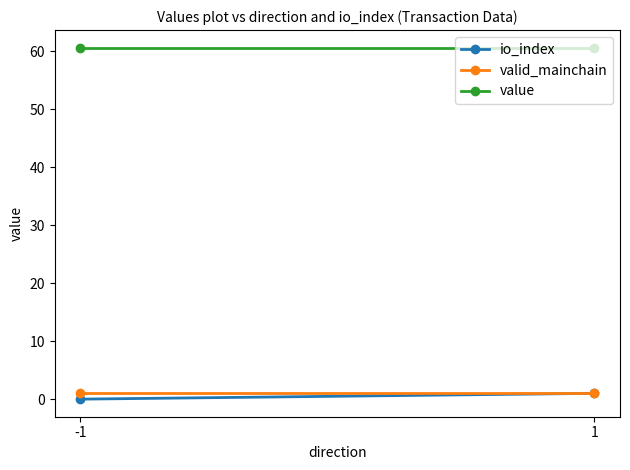

What is the minimum value for value?

60.6